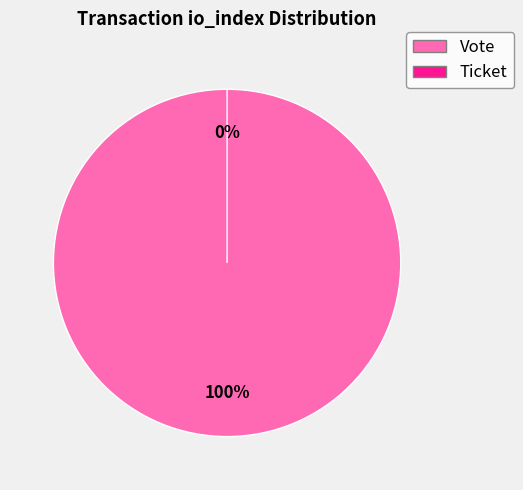

Which has a higher value, Ticket or Vote?

Vote